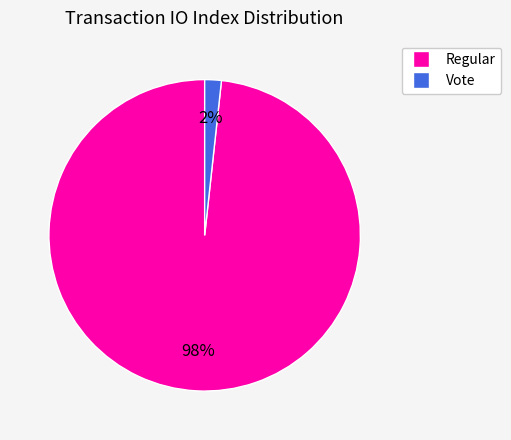

To the nearest percent, what is the average slice percentage?

50%